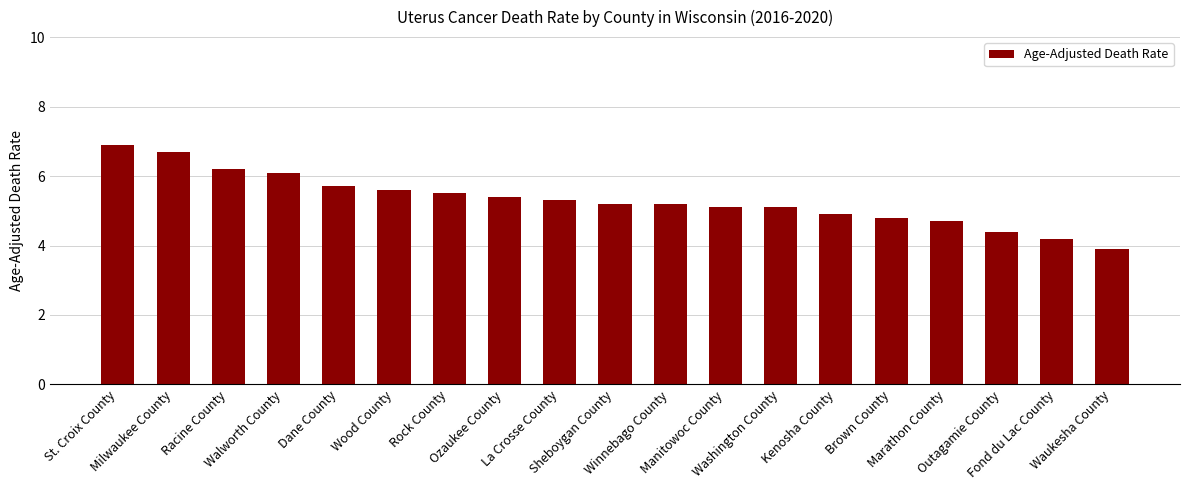

Does the chart contain stacked bars?

No